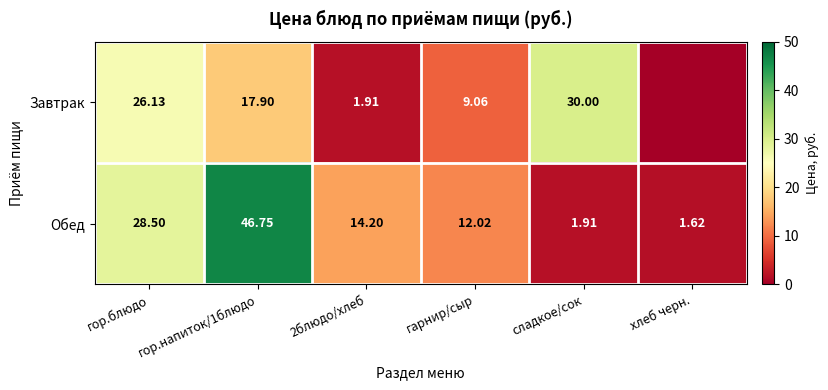

What is the spread (max minus min) of values at хлеб черн.?

1.6